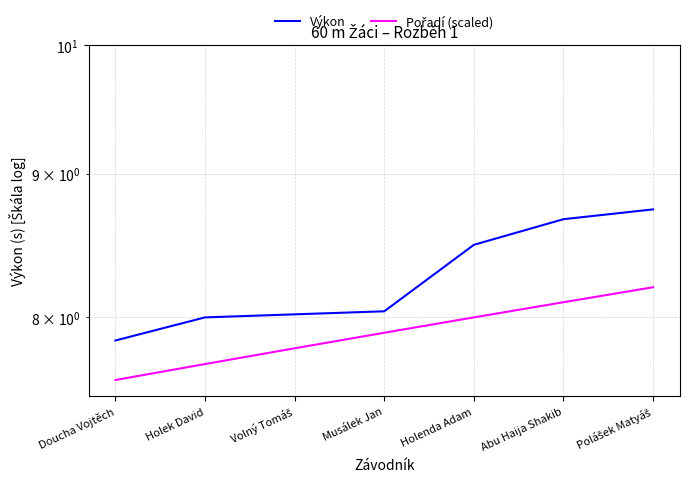

True or false: Pořadí (scaled) has a value of 7.9 at Musálek Jan.

True